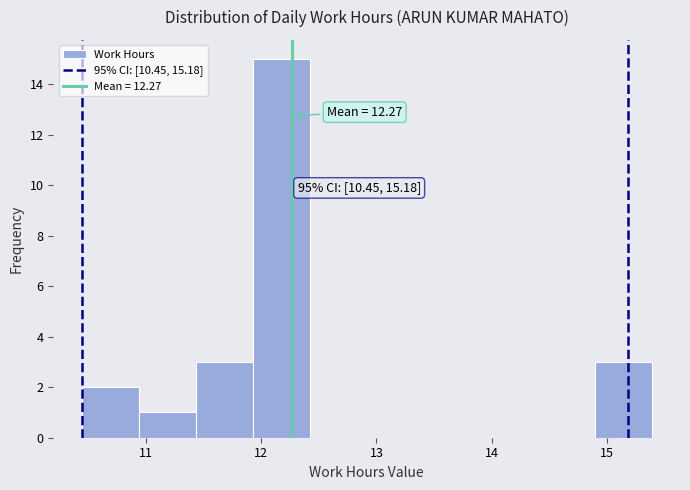

Which range on the x-axis has the tallest bar?

11.9 to 12.4